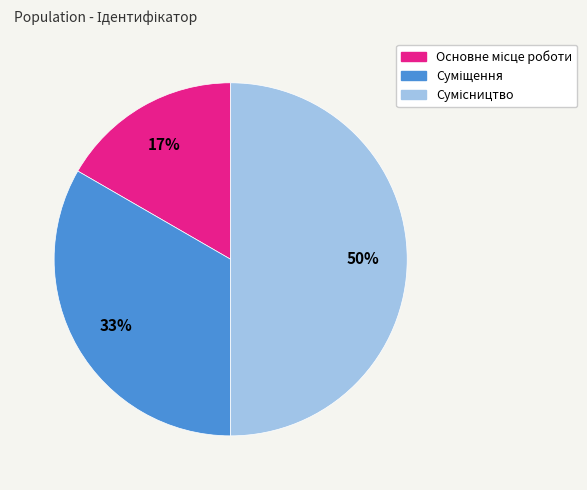

To the nearest percent, what is the difference between the largest and smallest slice percentages?

33%